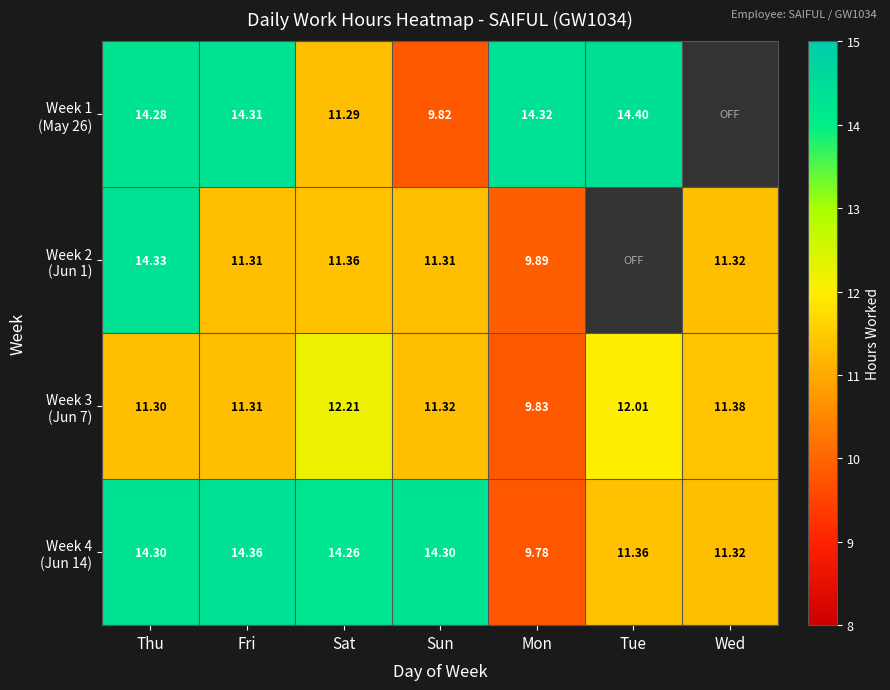

Which has a higher value, Mon or Wed?

Mon